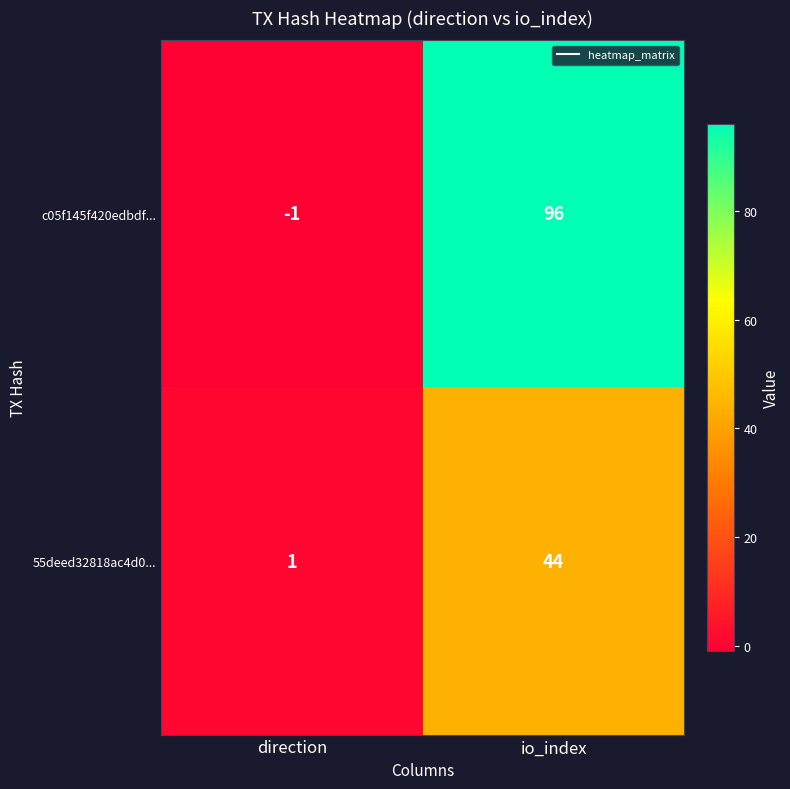

At which label does c05f145f420edbdf... reach its peak?

io_index